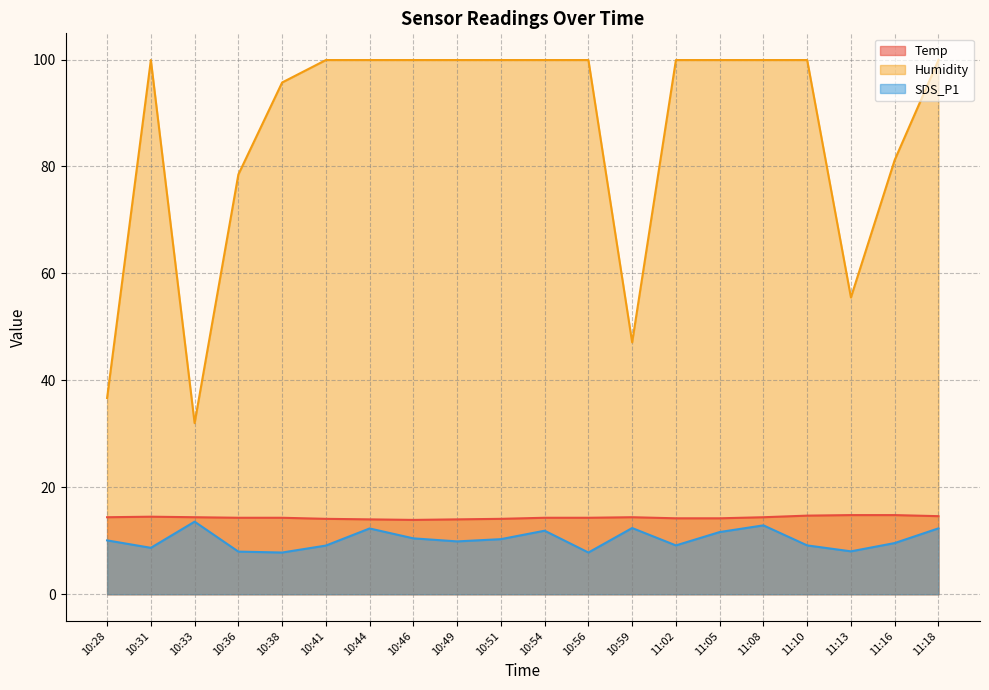

What is the label of the 17th point from the left?

11:10